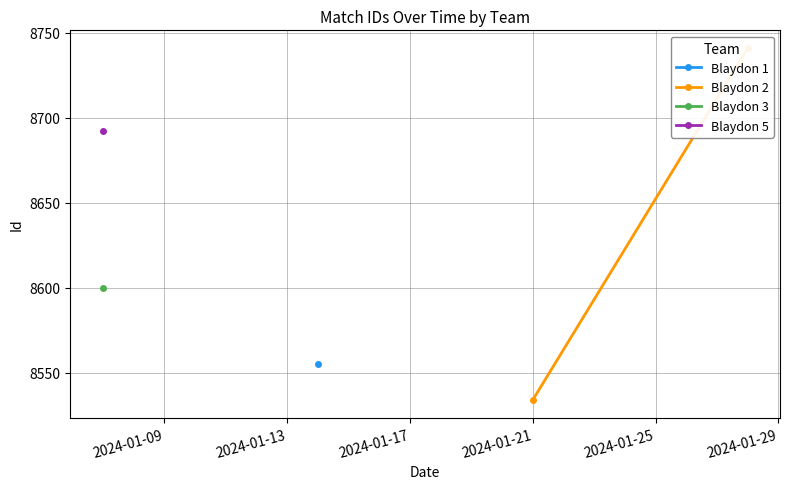

What is the difference between the maximum and minimum values?

207